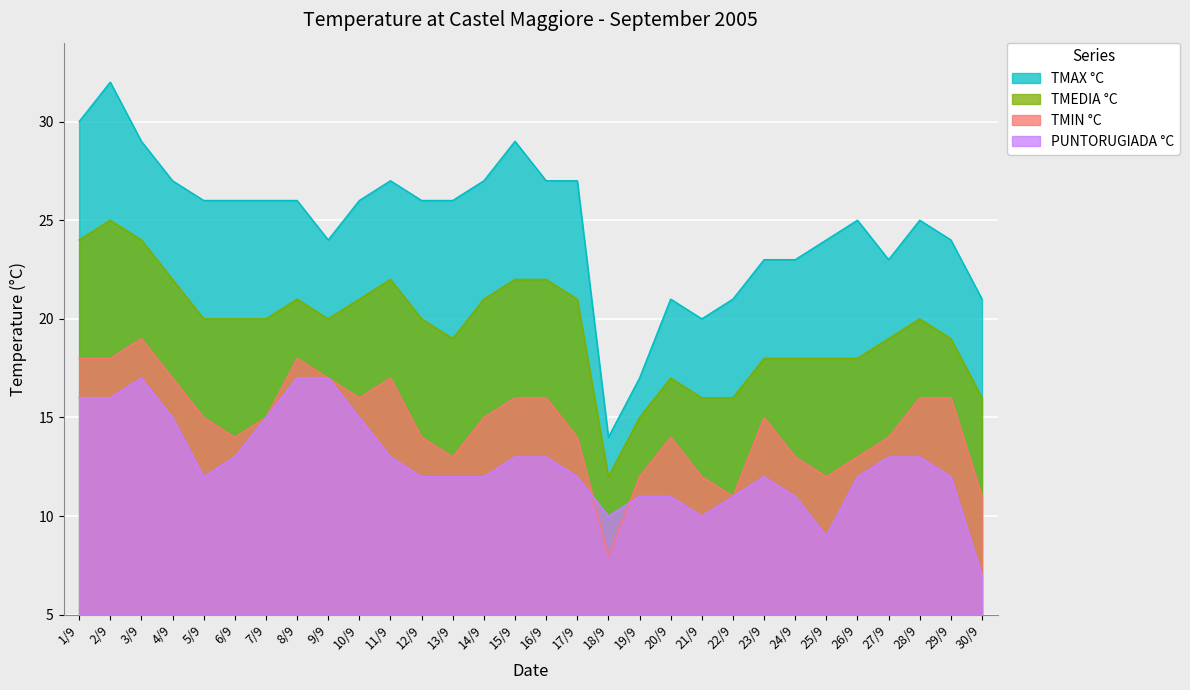

Reading left to right, extract all data points from this chart.

TMAX °C: 1/9=30	2/9=32	3/9=29	4/9=27	5/9=26	6/9=26	7/9=26	8/9=26	9/9=24	10/9=26	11/9=27	12/9=26	13/9=26	14/9=27	15/9=29	16/9=27	17/9=27	18/9=14	19/9=17	20/9=21	21/9=20	22/9=21	23/9=23	24/9=23	25/9=24	26/9=25	27/9=23	28/9=25	29/9=24	30/9=21
TMEDIA °C: 1/9=24	2/9=25	3/9=24	4/9=22	5/9=20	6/9=20	7/9=20	8/9=21	9/9=20	10/9=21	11/9=22	12/9=20	13/9=19	14/9=21	15/9=22	16/9=22	17/9=21	18/9=12	19/9=15	20/9=17	21/9=16	22/9=16	23/9=18	24/9=18	25/9=18	26/9=18	27/9=19	28/9=20	29/9=19	30/9=16
TMIN °C: 1/9=18	2/9=18	3/9=19	4/9=17	5/9=15	6/9=14	7/9=15	8/9=18	9/9=17	10/9=16	11/9=17	12/9=14	13/9=13	14/9=15	15/9=16	16/9=16	17/9=14	18/9=8	19/9=12	20/9=14	21/9=12	22/9=11	23/9=15	24/9=13	25/9=12	26/9=13	27/9=14	28/9=16	29/9=16	30/9=11
PUNTORUGIADA °C: 1/9=16	2/9=16	3/9=17	4/9=15	5/9=12	6/9=13	7/9=15	8/9=17	9/9=17	10/9=15	11/9=13	12/9=12	13/9=12	14/9=12	15/9=13	16/9=13	17/9=12	18/9=10	19/9=11	20/9=11	21/9=10	22/9=11	23/9=12	24/9=11	25/9=9	26/9=12	27/9=13	28/9=13	29/9=12	30/9=7